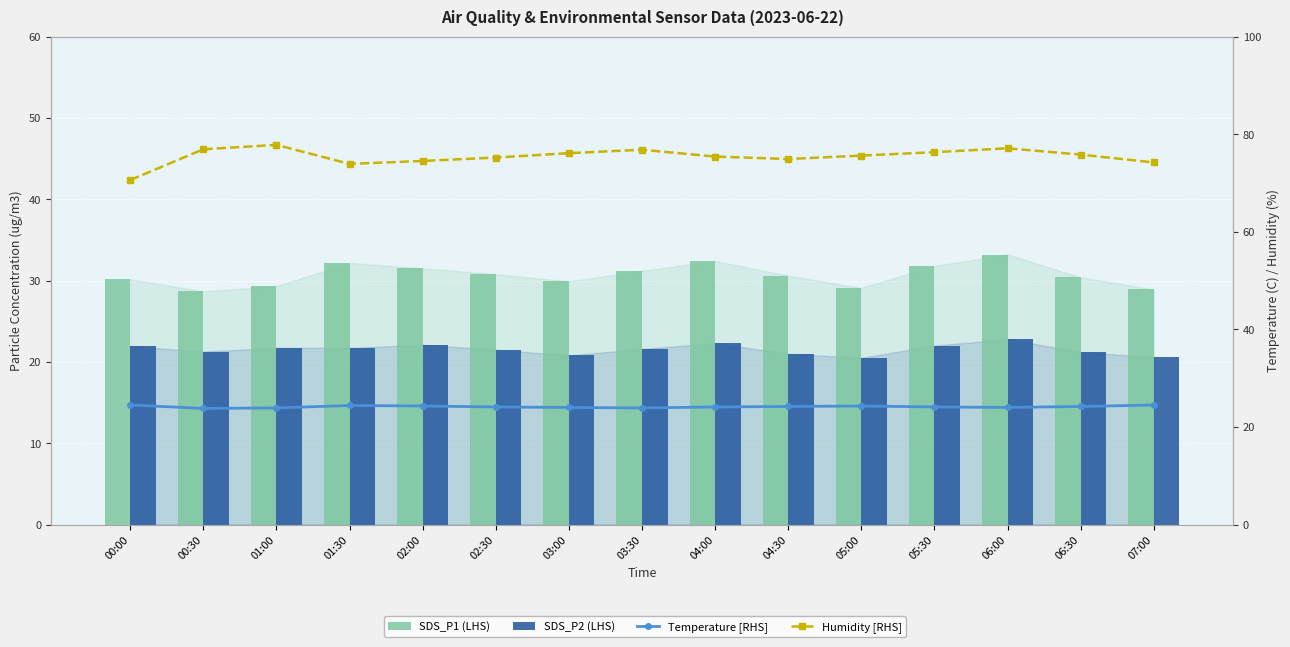

What is the difference between the highest and lowest values at 05:00?

55.1